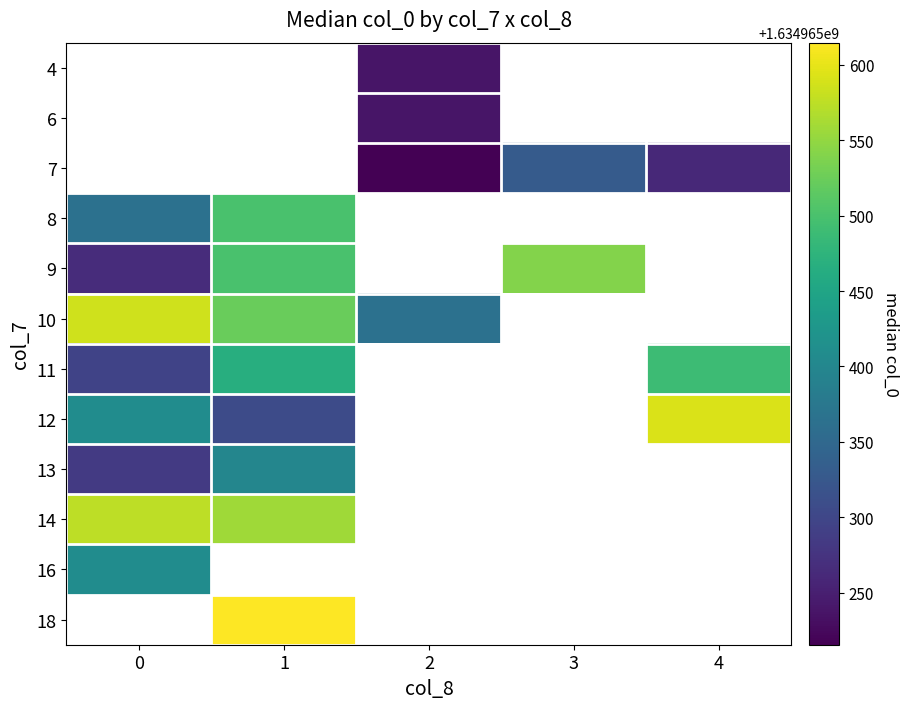

How many values in 14 are above zero?

2